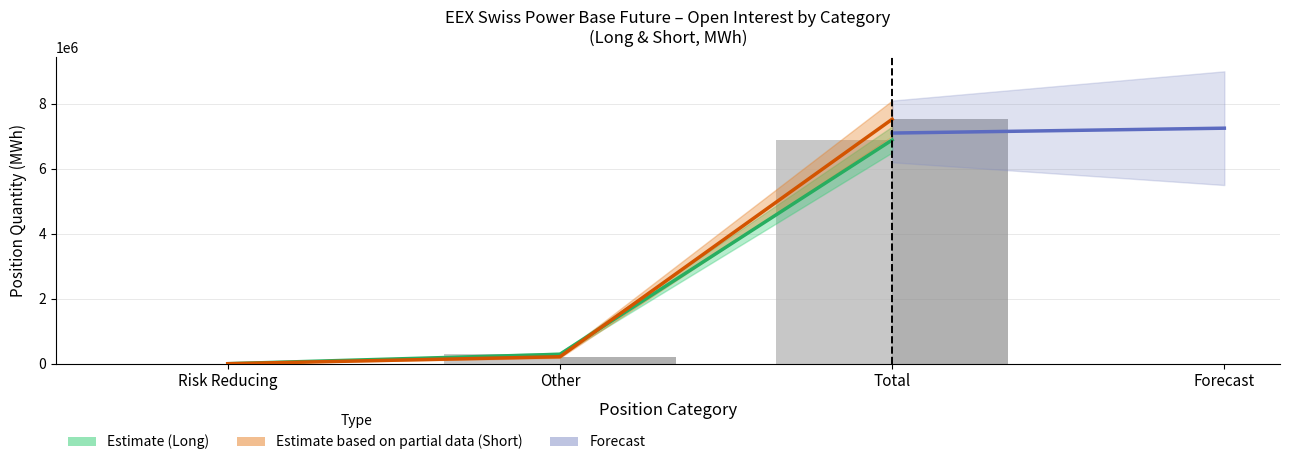

What is the label of the 5th bar from the right?

Risk reducing (Short)